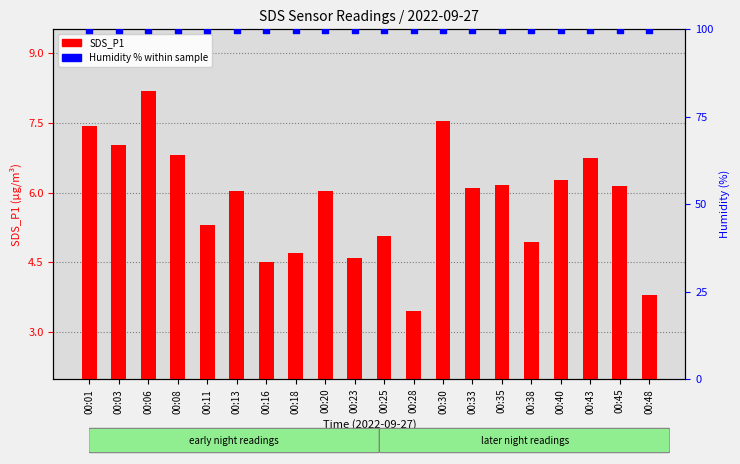

Which series reaches the minimum Y coordinate?

SDS_P1 (particle count)